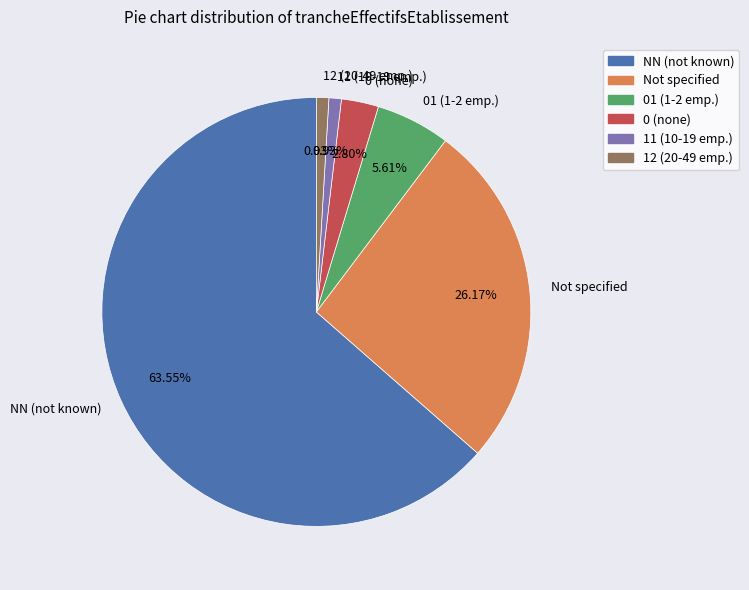

Which slice is the largest?

NN (not known)